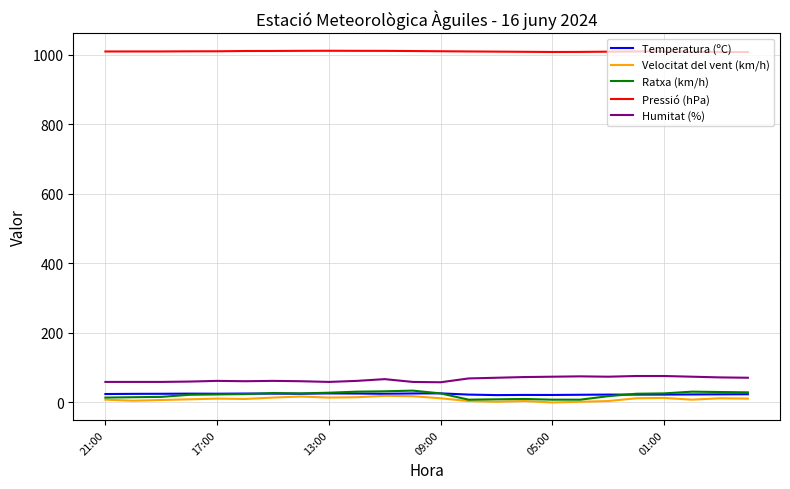

Which series has the largest total across all categories?

Pressió (hPa)